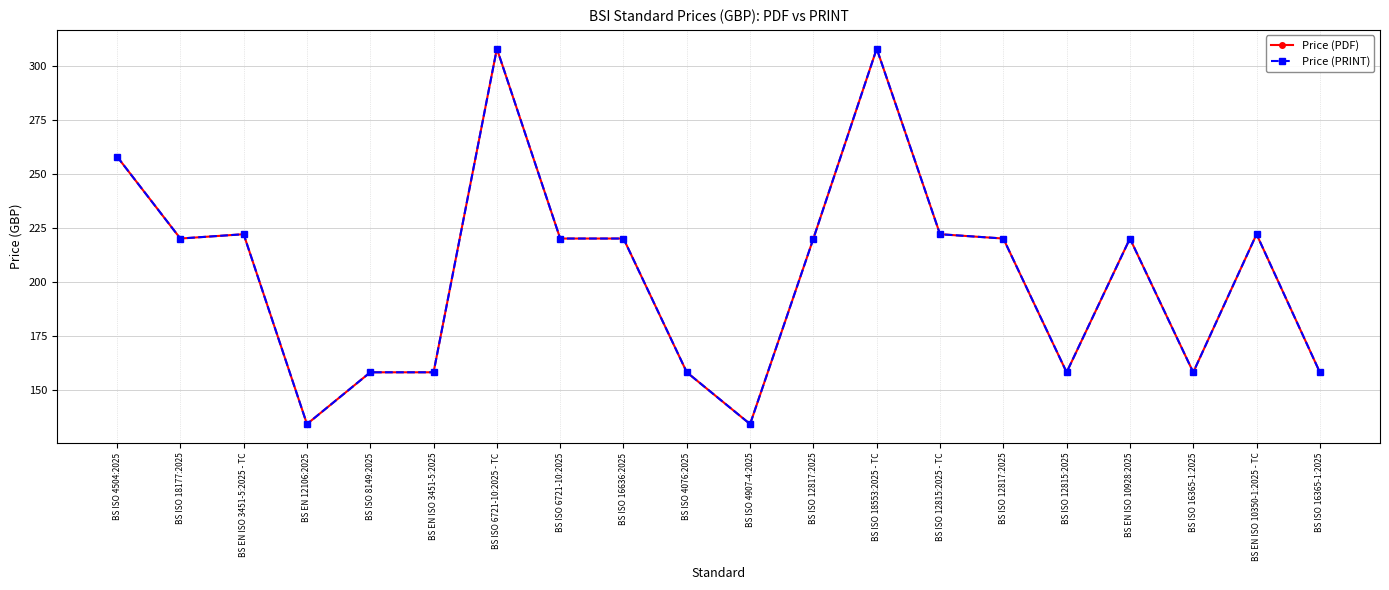

The Price (PDF) series shows 220 at BS EN ISO 10928:2025. True or false?

True